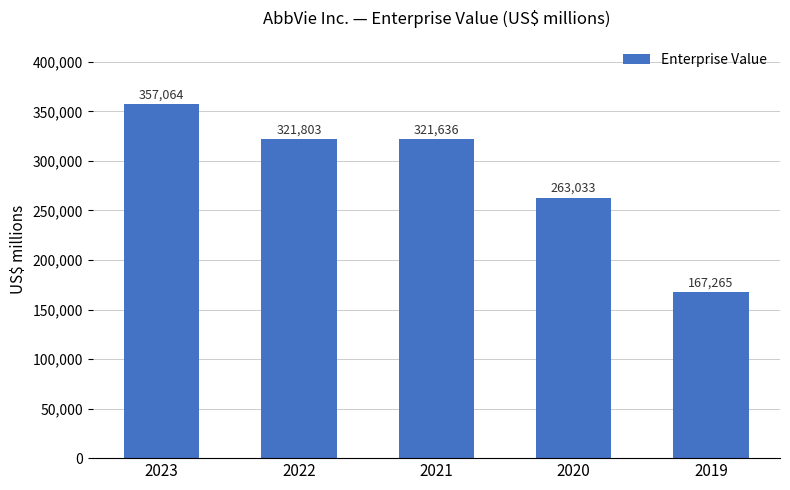

Reading right to left, what are all the values shown in this chart?

167265	263033	321636	321803	357064